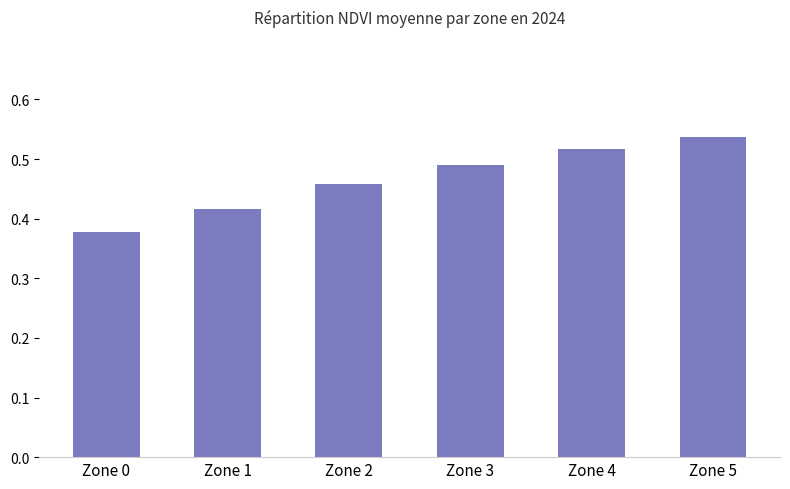

True or false: the data shows 0.6 at Zone 0.

False